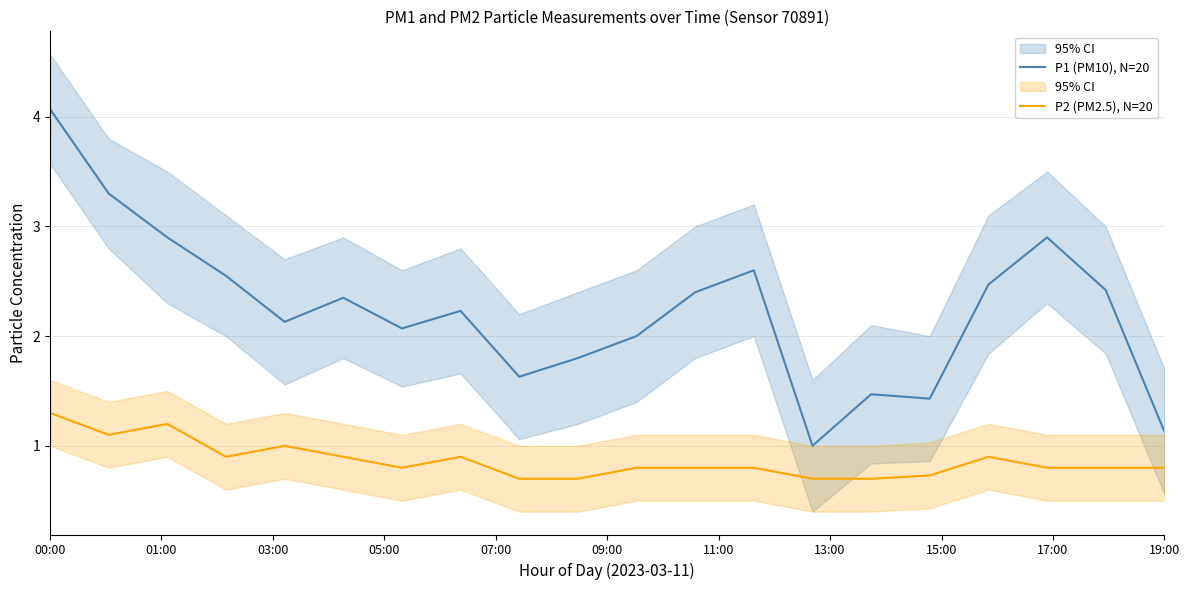

True or false: P2 (PM2.5), N=20 and P1 (PM10), N=20 cross at least once.

False